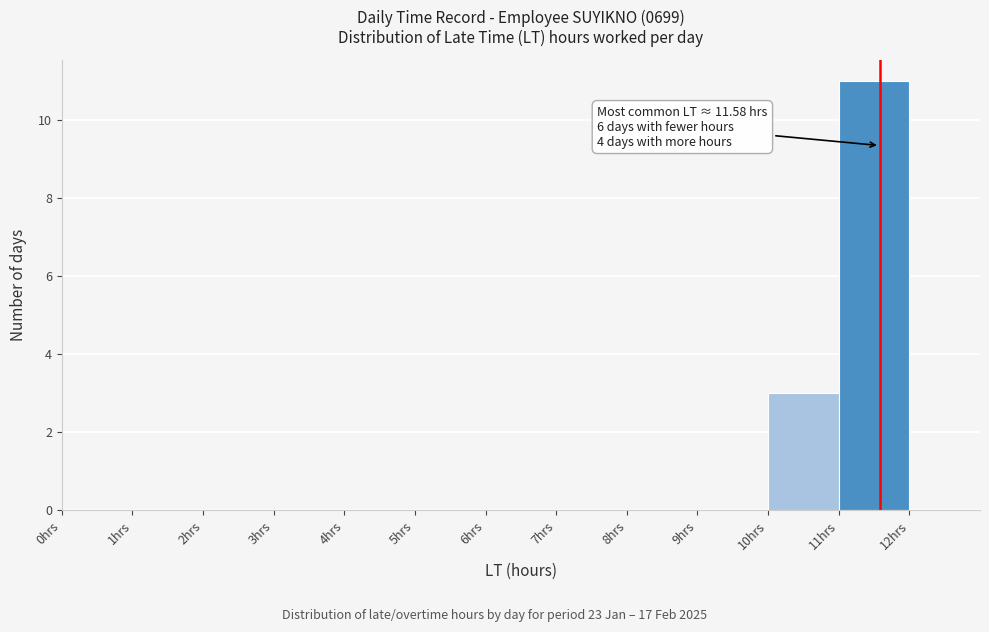

Over which range of the x-axis is the bar tallest?

11 to 12